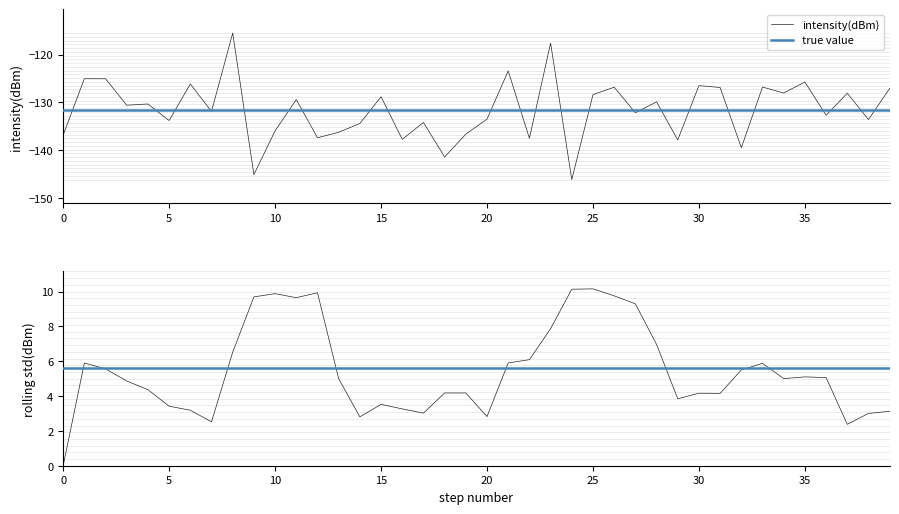

Reading left to right, extract all data points from this chart.

-136.8	-125.0	-125.0	-130.6	-130.3	-133.8	-126.1	-131.9	-115.5	-145.1	-136.0	-129.4	-137.4	-136.2	-134.4	-128.8	-137.7	-134.2	-141.4	-136.6	-133.5	-123.4	-137.5	-117.6	-146.2	-128.4	-126.8	-132.1	-129.9	-137.8	-126.5	-126.9	-139.5	-126.8	-128.0	-125.7	-132.7	-128.1	-133.6	-127.1